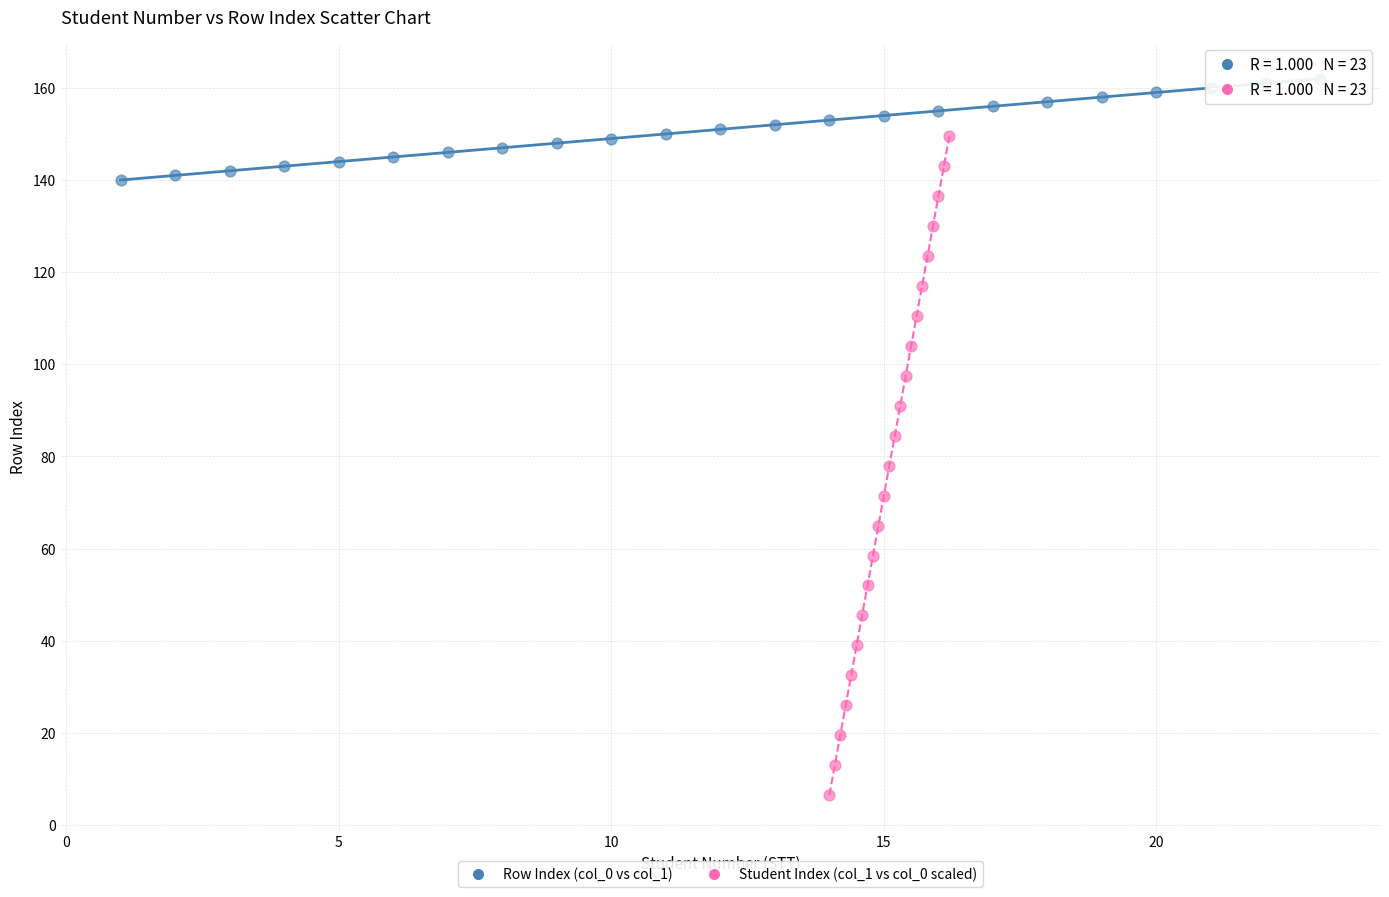

Which series has the largest Y range (max minus min)?

Student Index (col_1 vs col_0 scaled)